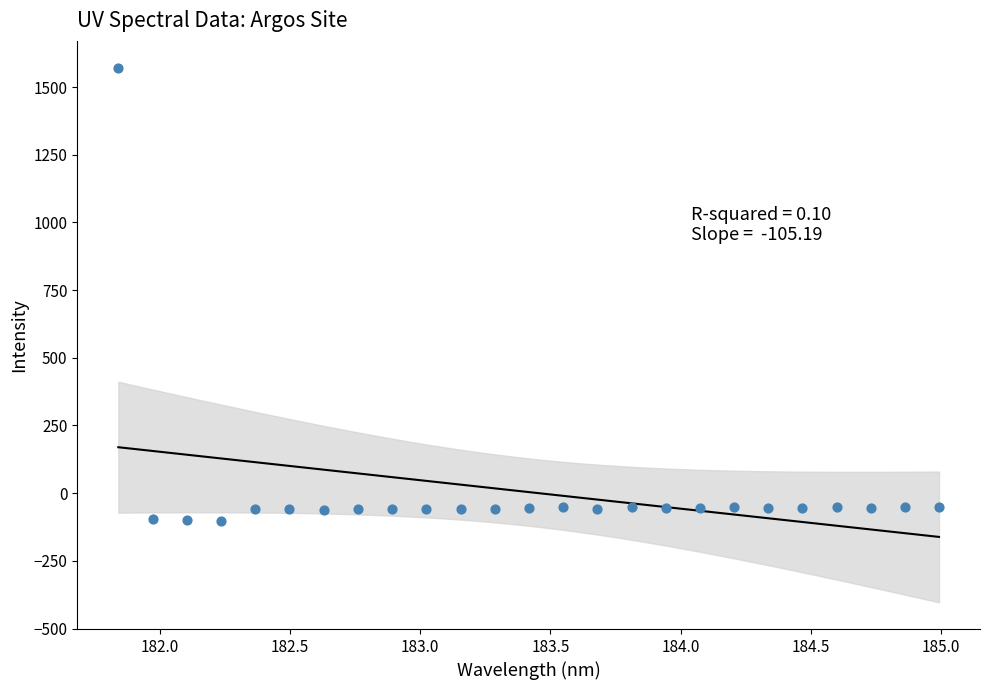

Count the number of points in this scatter plot.

25